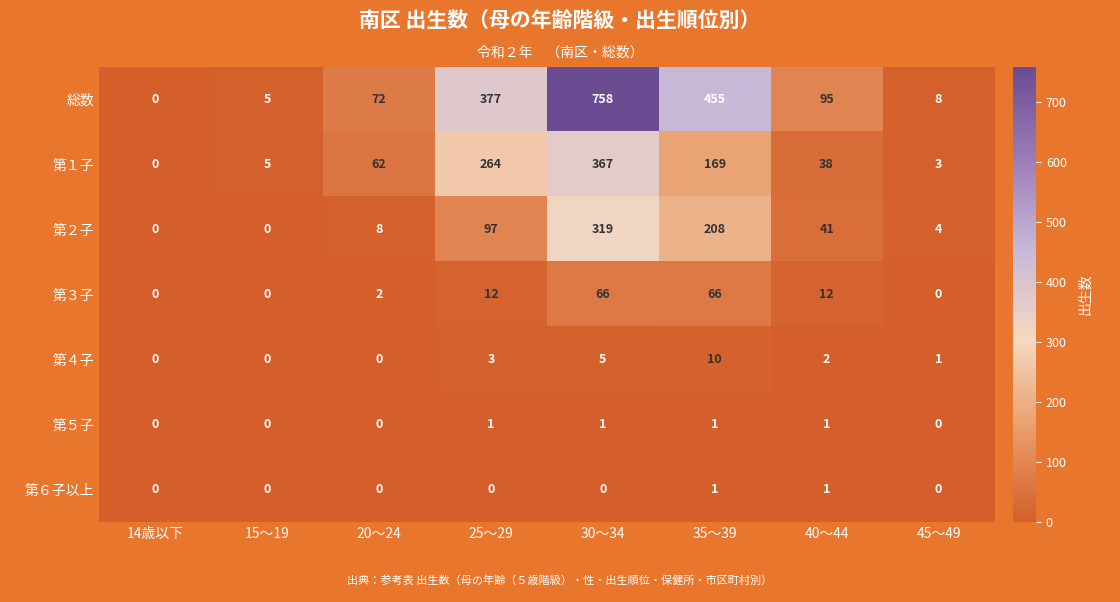

What is the difference between the 第２子 values at 45～49 and 25～29?

93